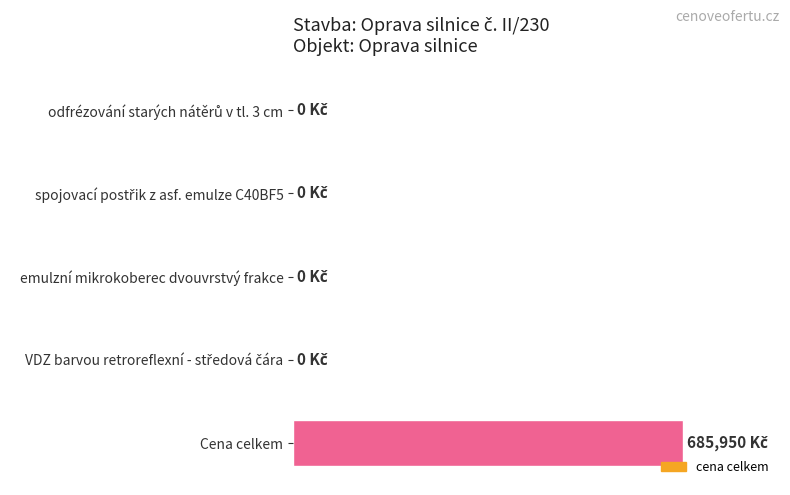

Are the bars horizontal?

Yes